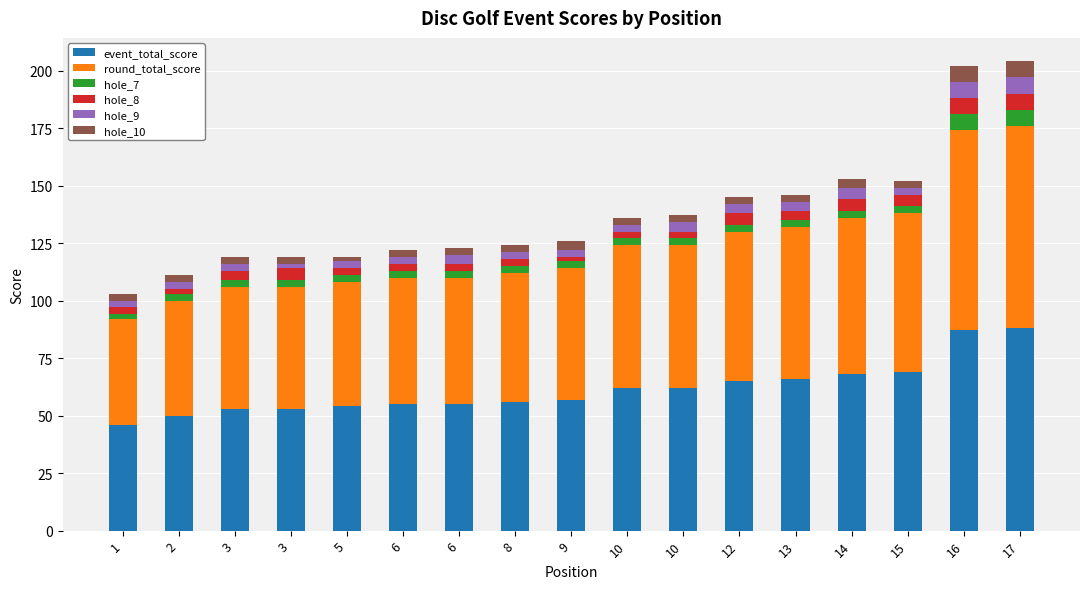

Does the chart contain stacked bars?

Yes